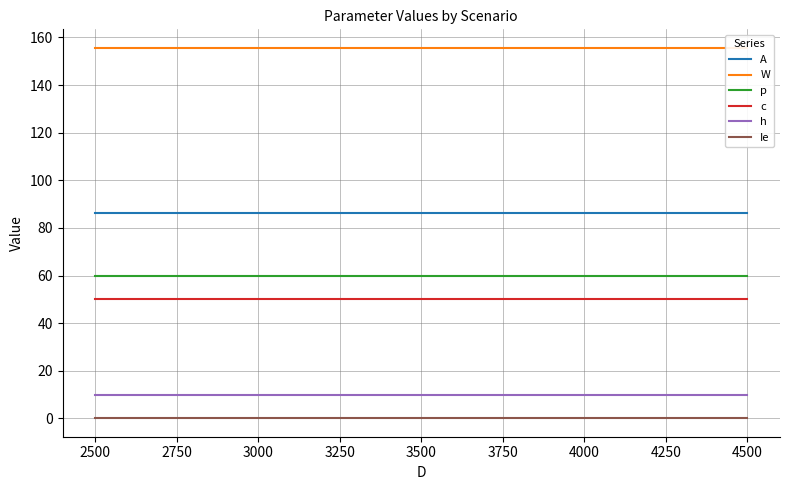

At how many categories does at least one series exceed 29?

5